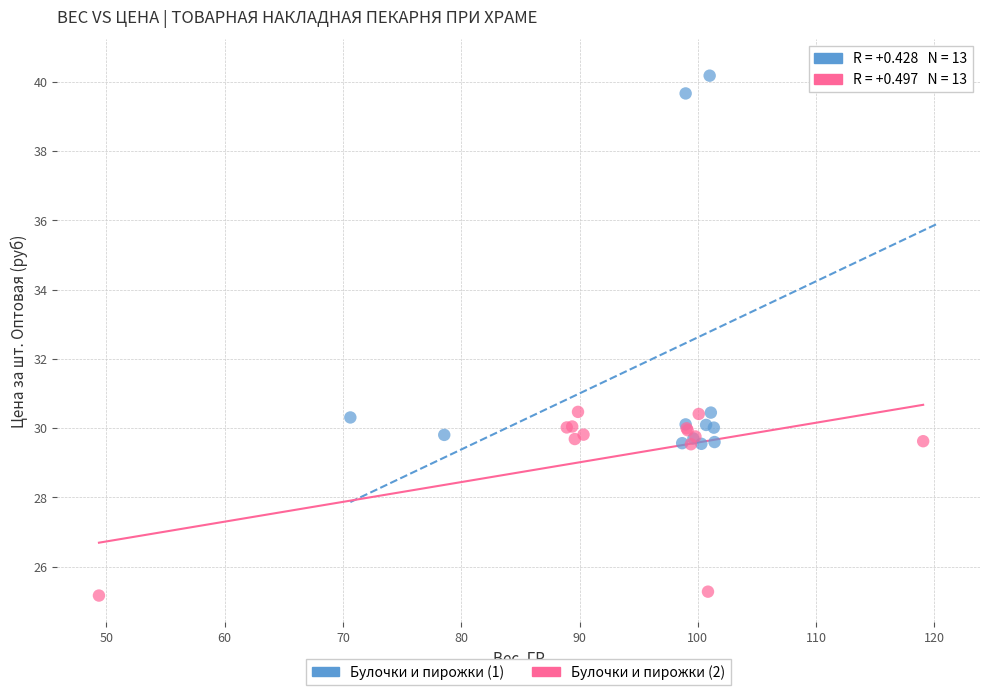

Which series contains the lowest Y value?

Булочки и пирожки (2)